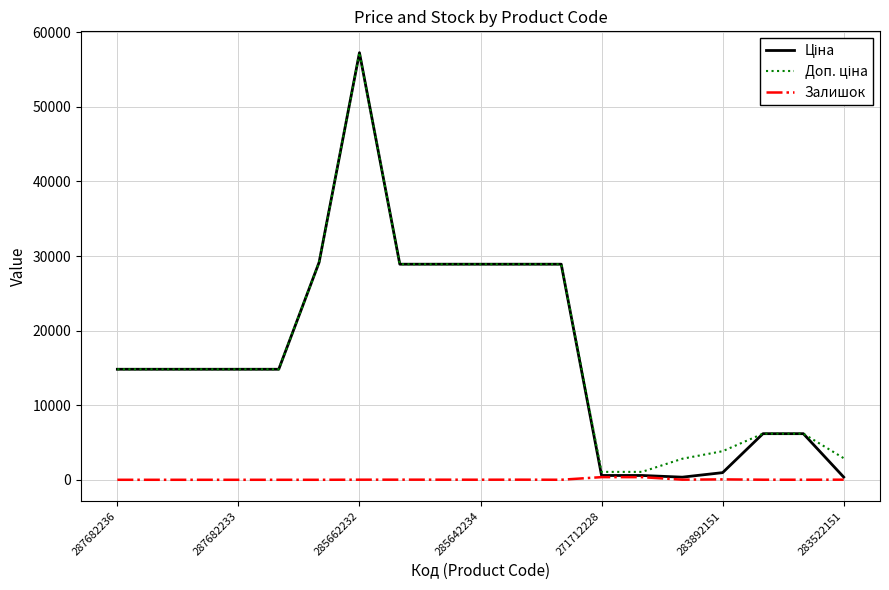

What is the maximum value shown in the chart?

57258.0